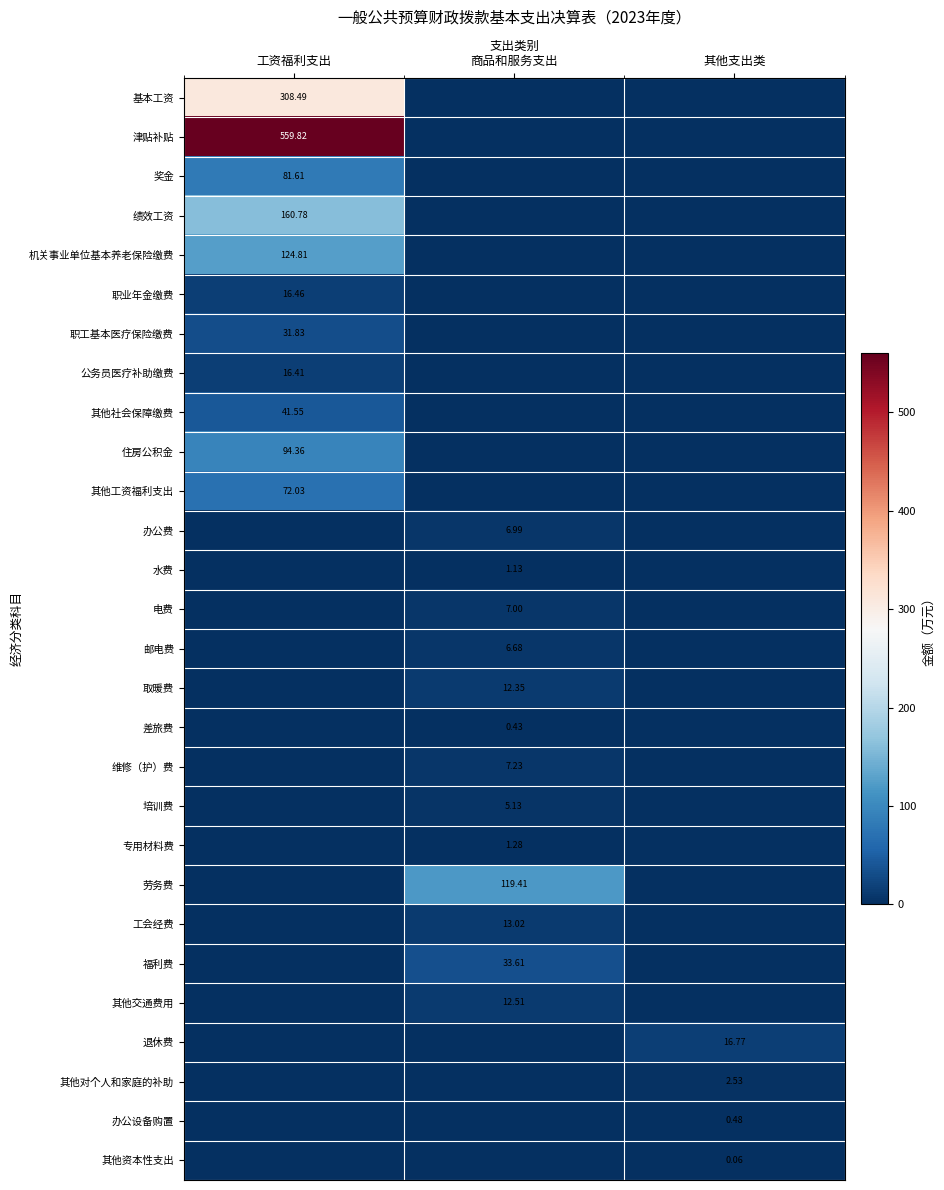

What is the total value across all series at 工资福利支出?

1508.2